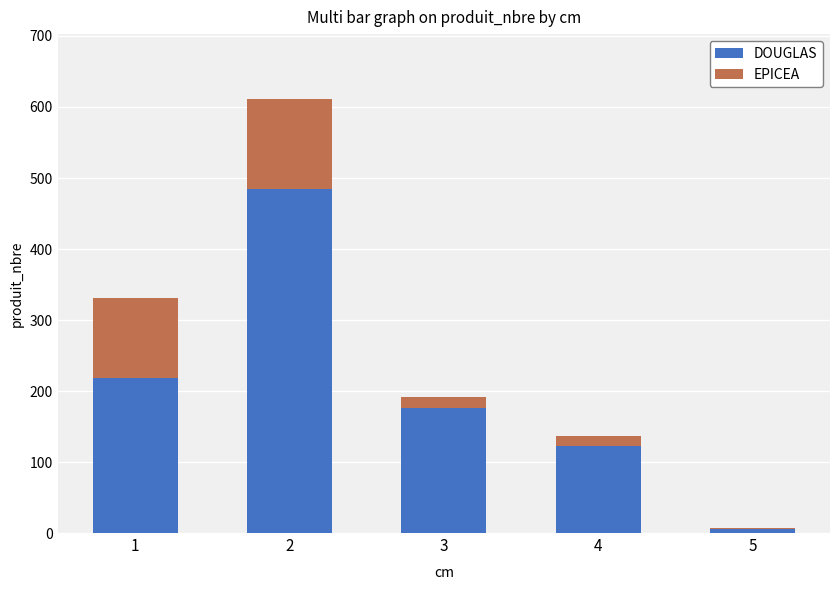

The value of DOUGLAS at 1 is 80. True or false?

False